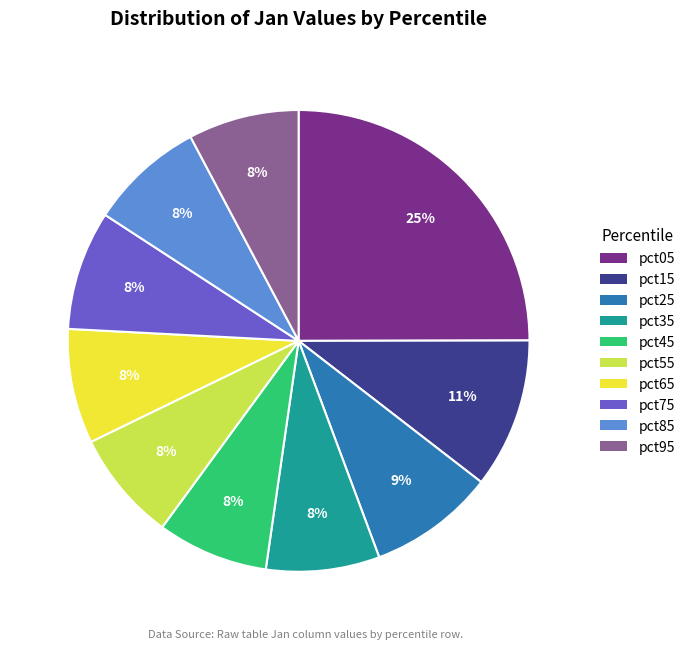

To the nearest percent, what portion does pct45 represent?

8%